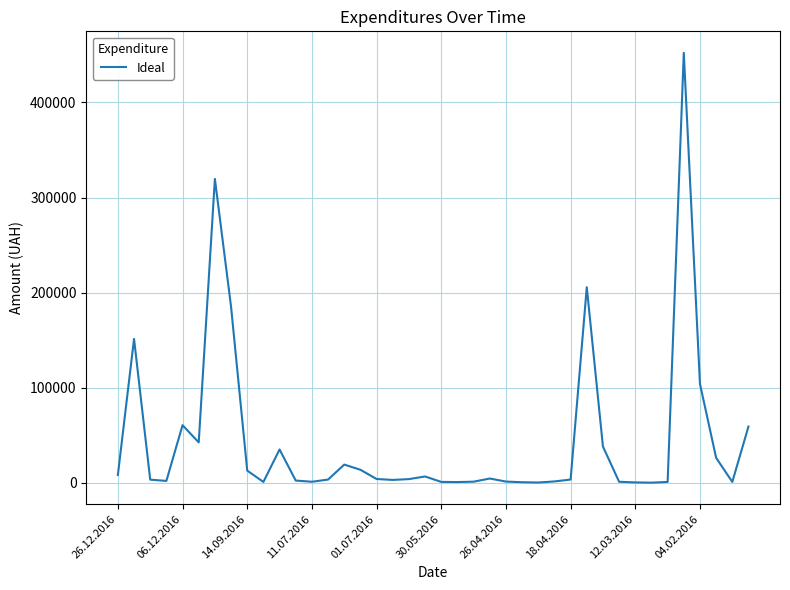

True or false: there are more than 0 points higher than both neighbors.

True